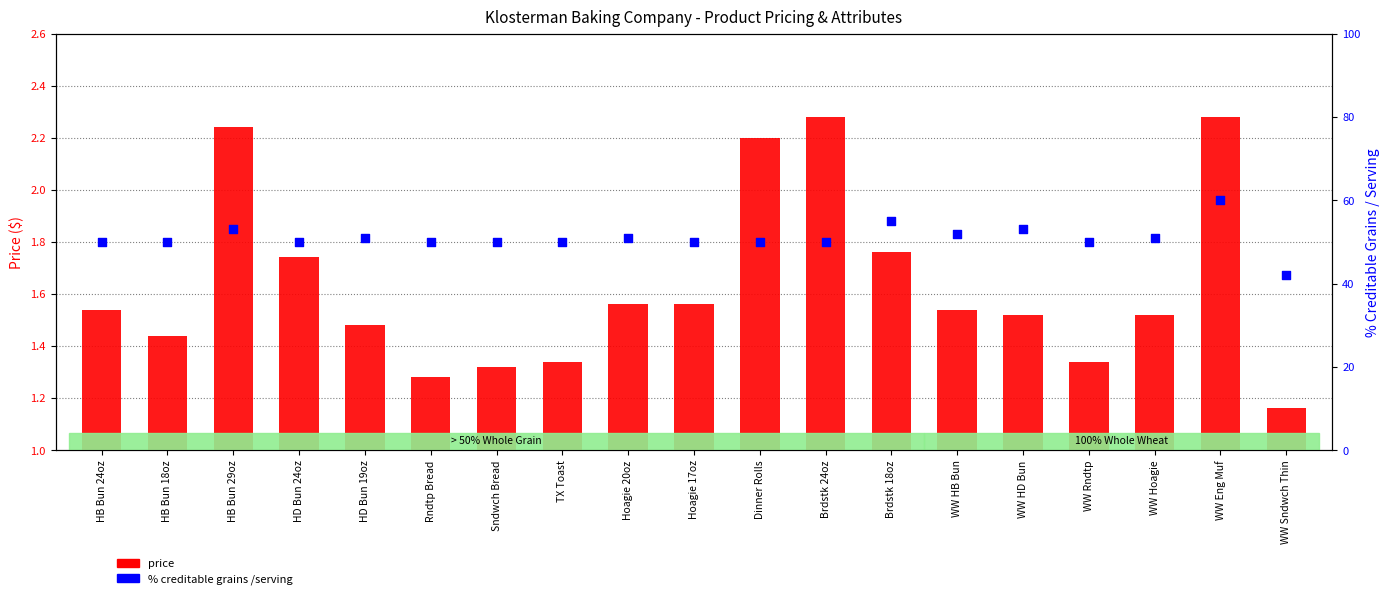

At which category is the sum across all series the highest?

WW Eng Muf